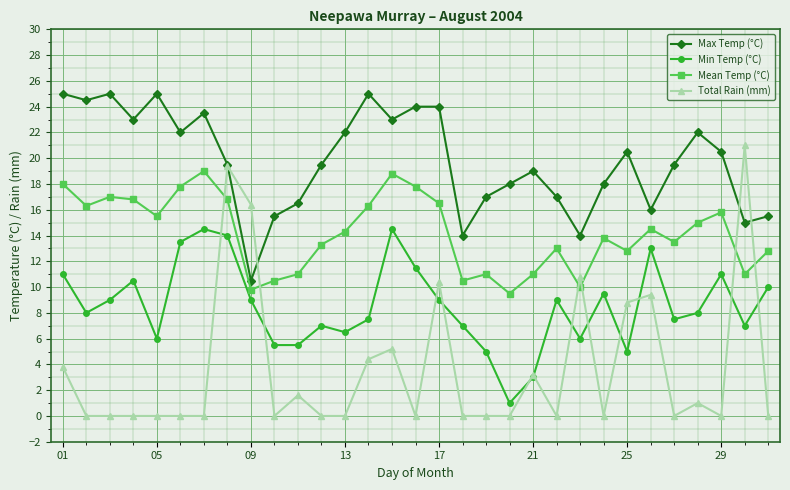

True or false: Min Temp (°C) has more than 1 points higher than both neighbors.

True